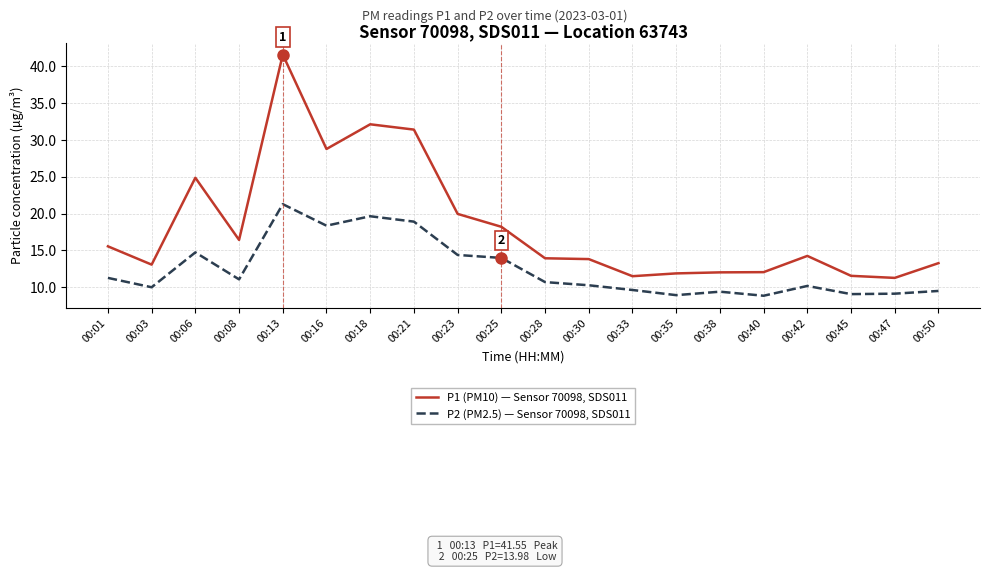

What is the maximum value for P2 (PM2.5) — Sensor 70098, SDS011?

21.3